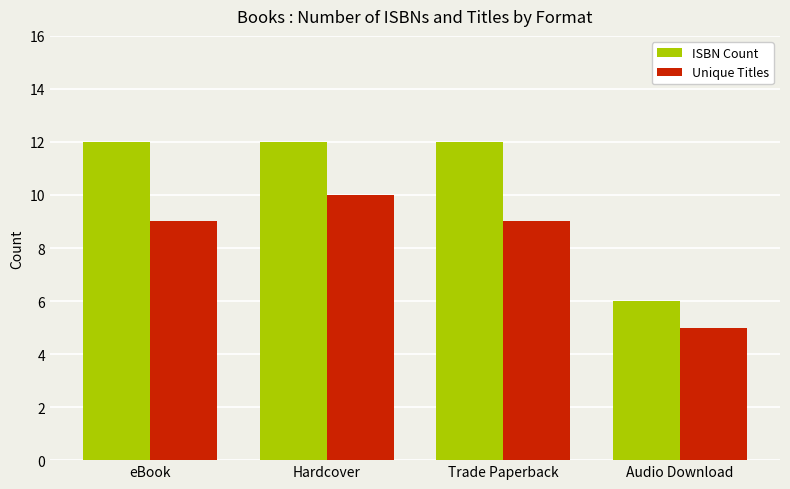

What value does the ISBN Count series have at Audio Download?

6